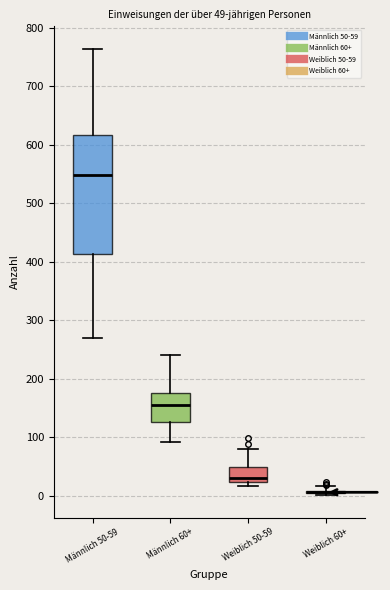

Comparing the boxes themselves (not the whiskers), which one is the tallest?

Männlich 50-59